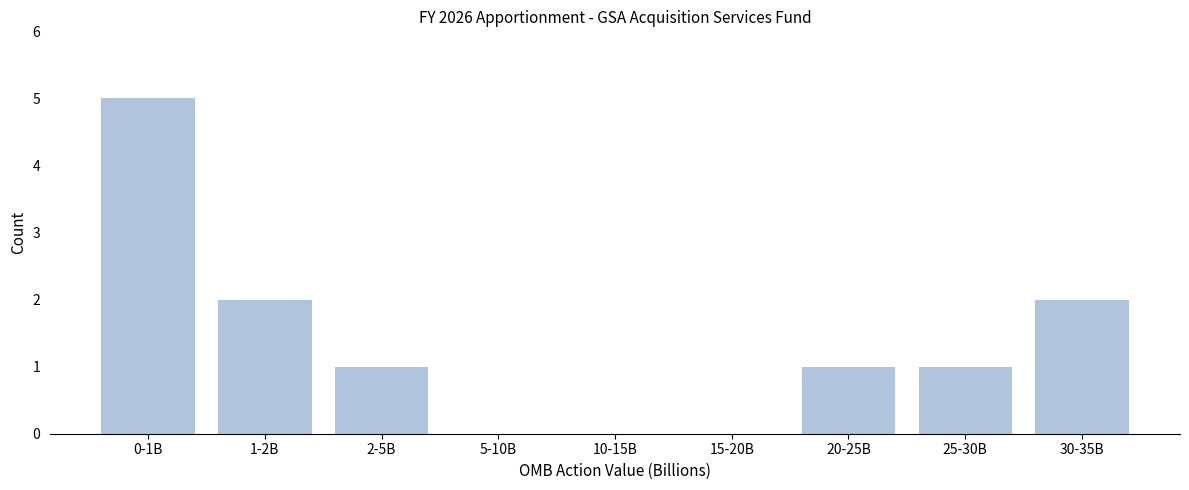

Reading left to right, transcribe all the data shown in this chart.

0-1B=5	1-2B=2	2-5B=1	5-10B=0	10-15B=0	15-20B=0	20-25B=1	25-30B=1	30-35B=2